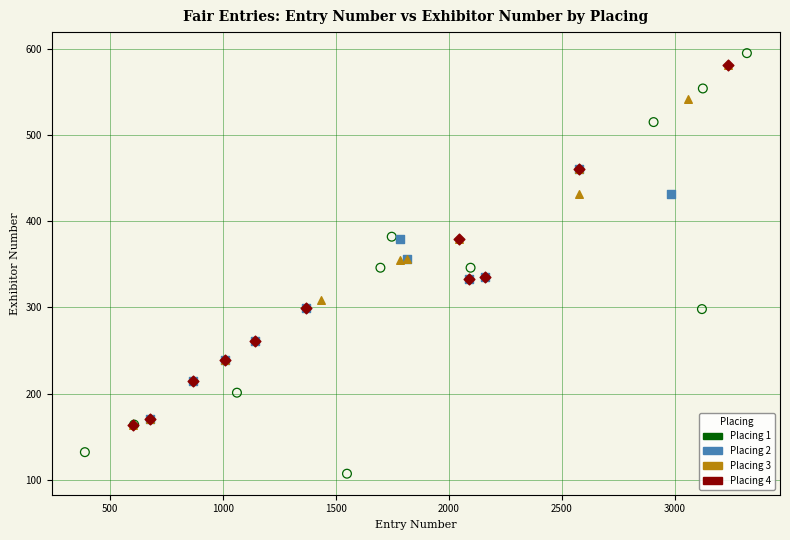

Which series contains the lowest Y value?

Placing 1